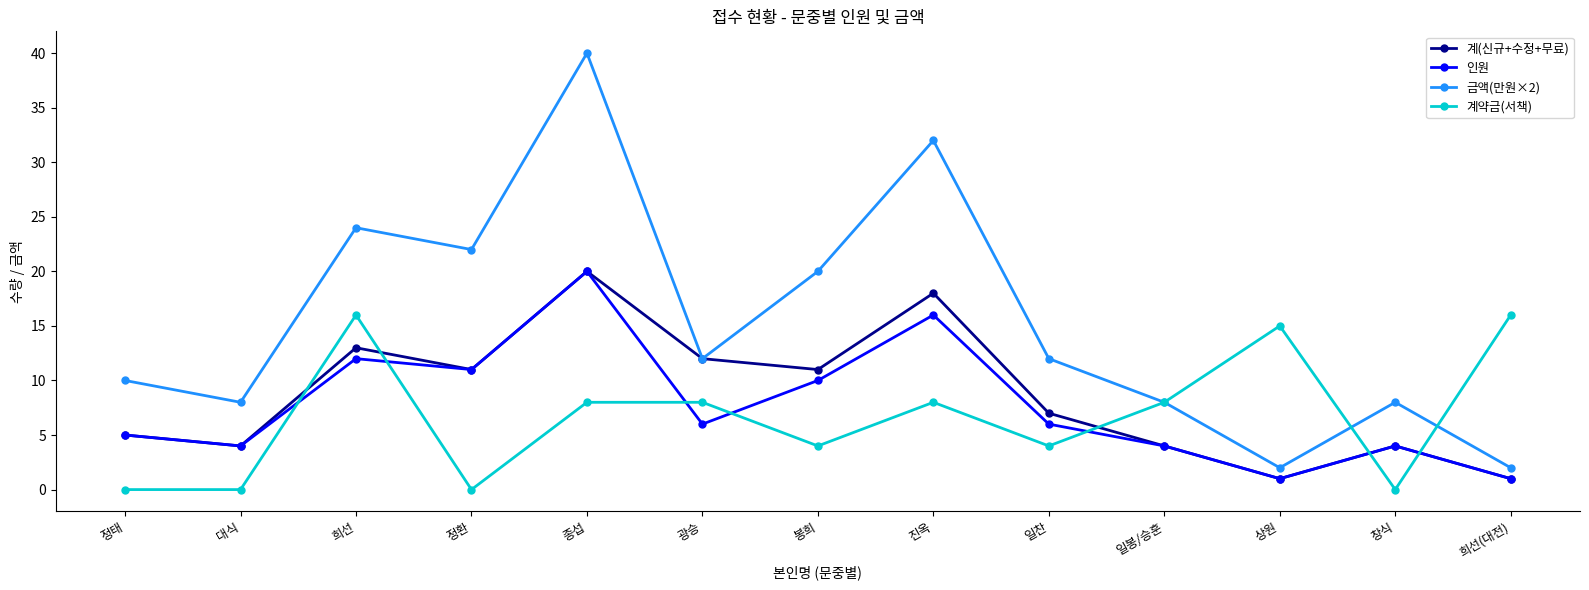

True or false: 인원 and 계약금(서책) cross at least once.

True